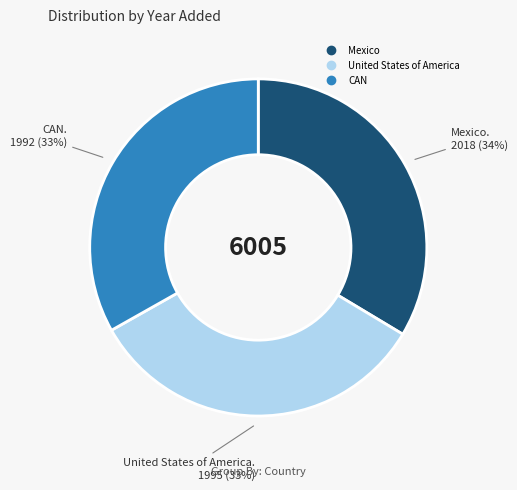

To the nearest percent, what portion does United States of America represent?

33%